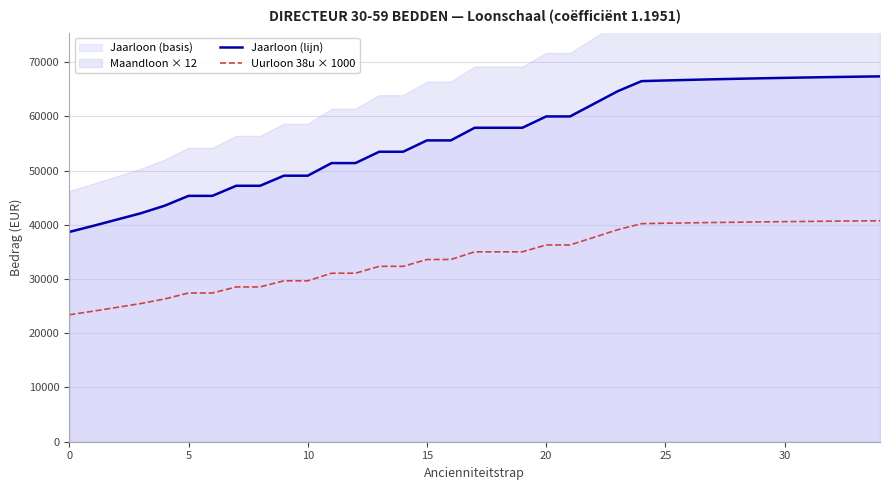

What is the maximum value shown in the chart?

67363.6